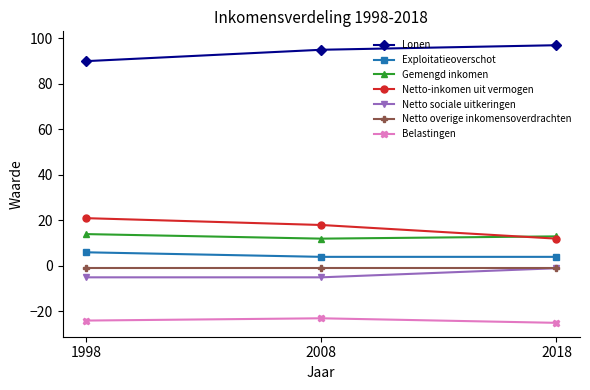

What is the highest value of the Gemengd inkomen series?

14